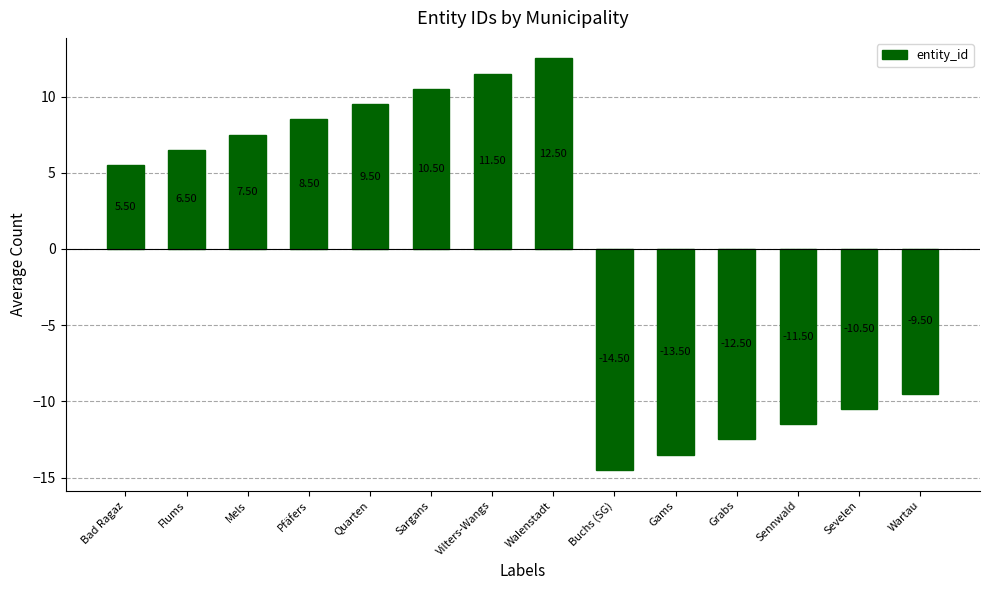

Rank the categories by value from lowest to highest.

Buchs (SG), Gams, Grabs, Sennwald, Sevelen, Wartau, Bad Ragaz, Flums, Mels, Pfäfers, Quarten, Sargans, Vilters-Wangs, Walenstadt